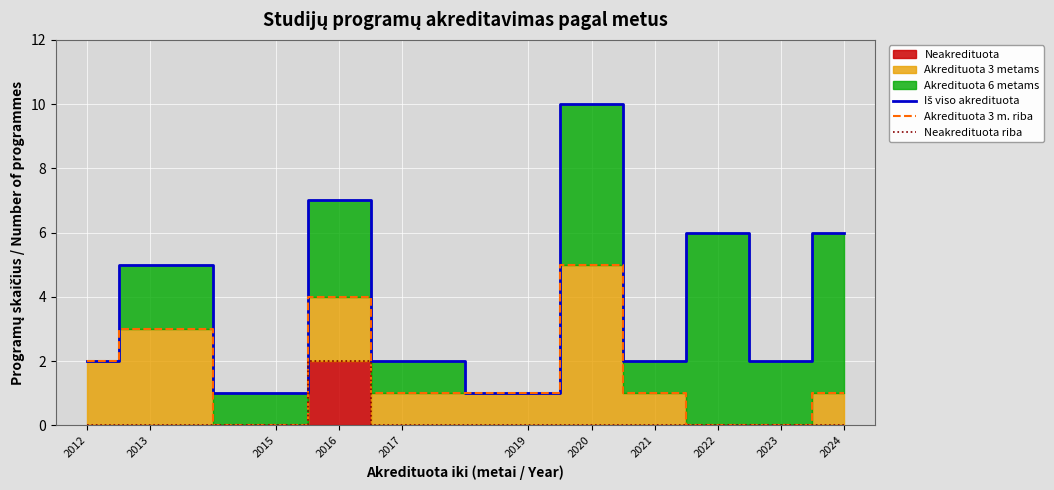

What is the value of the Iš viso akredituota point at the 11th from the left?

6